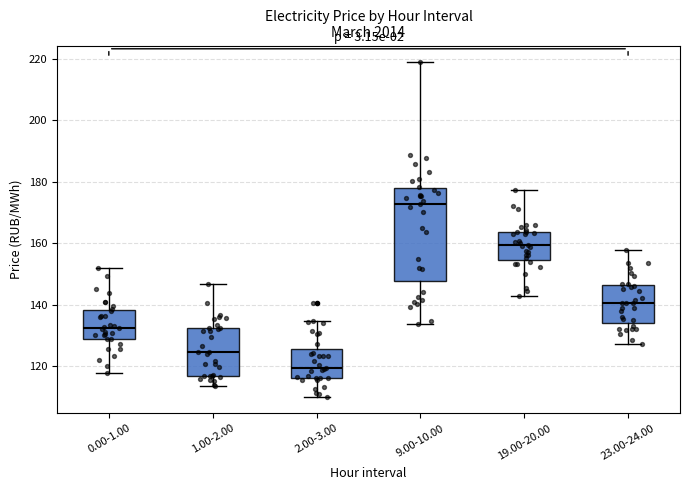

Which box has the lowest median line?

2.00-3.00